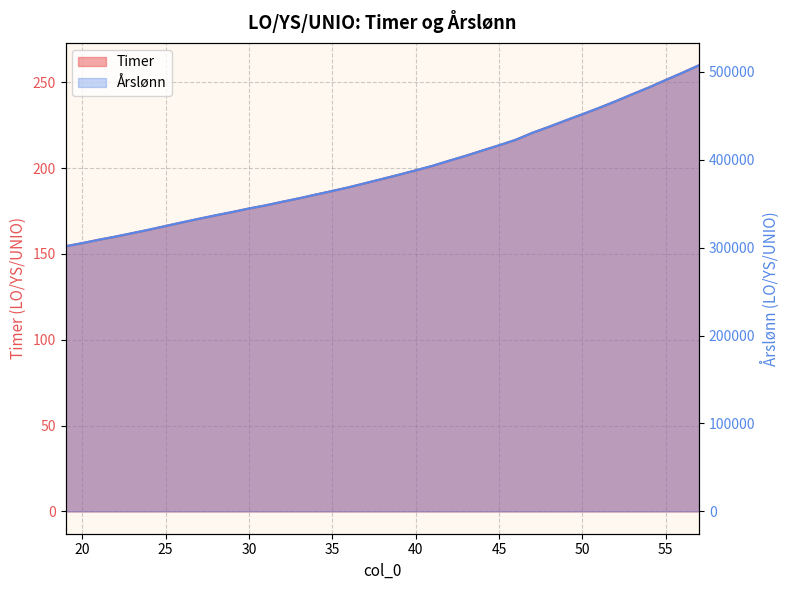

At which label is Timer closest to 207?

43